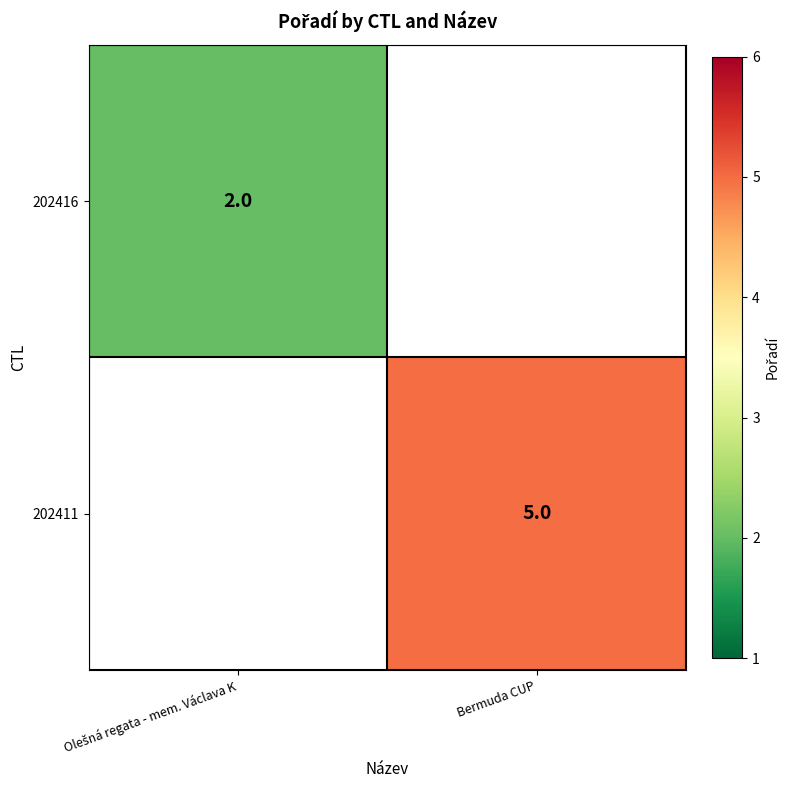

The 202411 series shows 8 at Bermuda CUP. True or false?

False